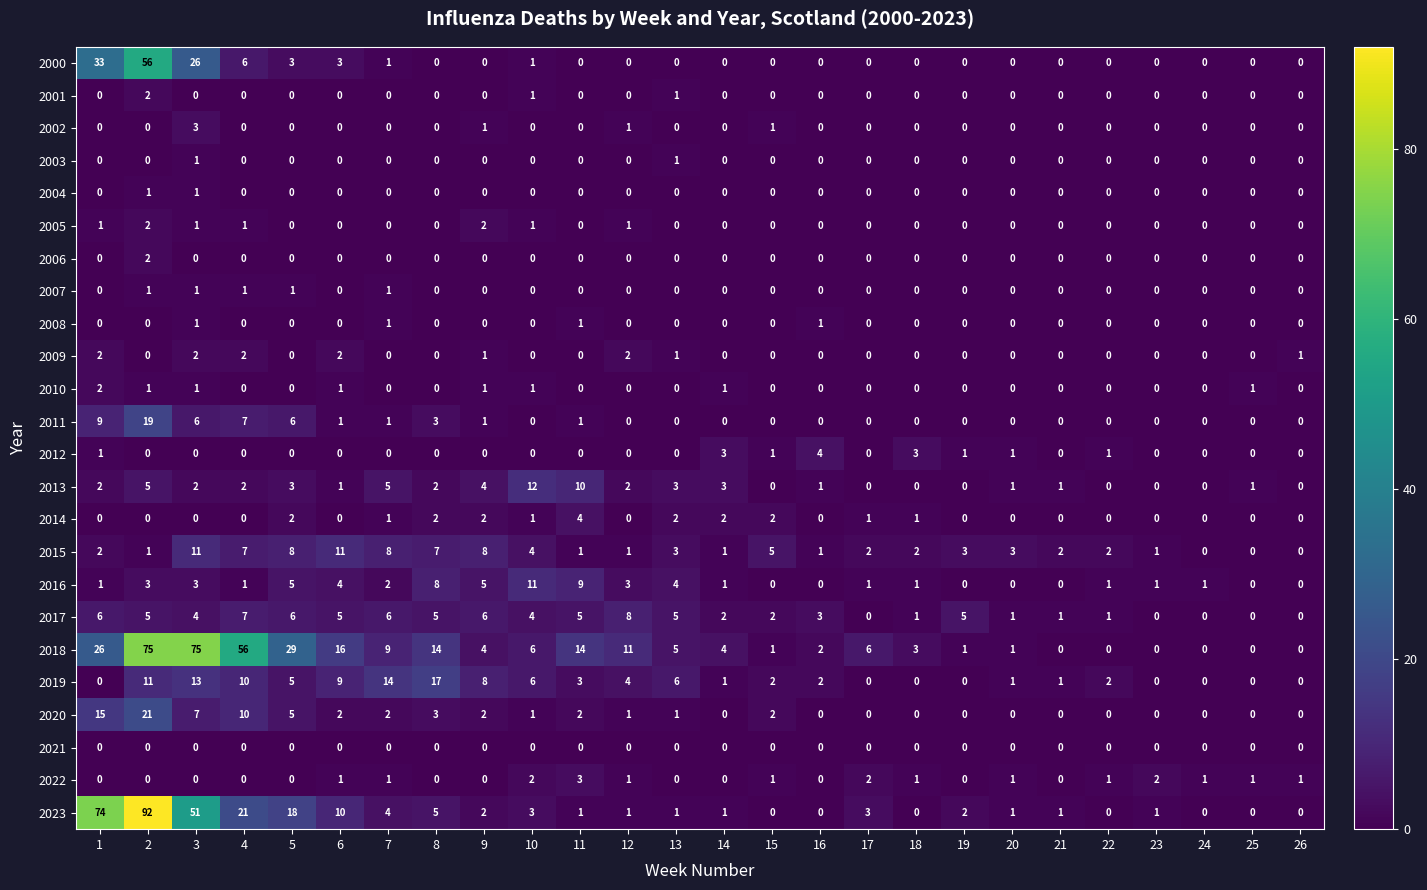

Between 13 and 17, which series saw the biggest shift?

2019